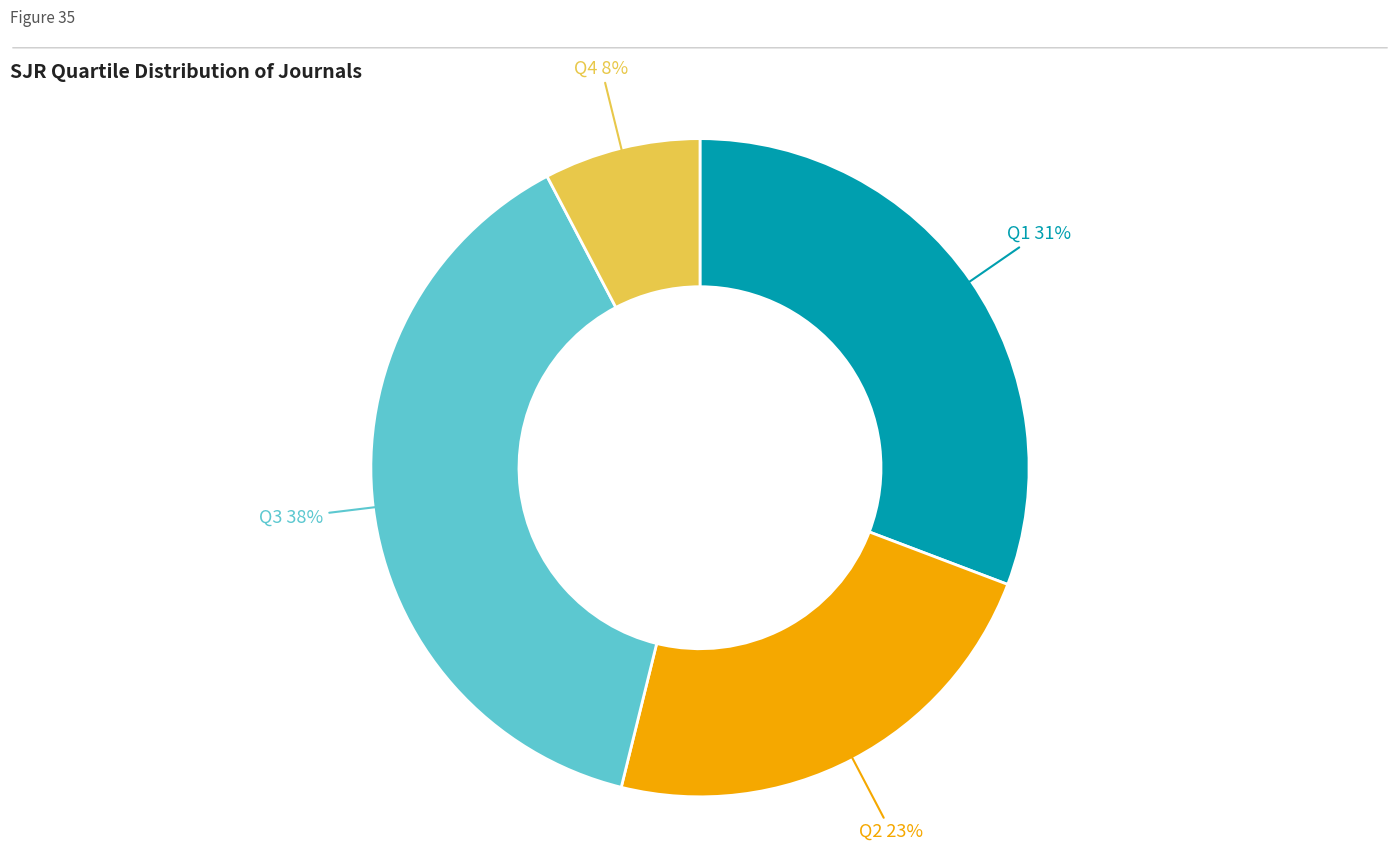

To the nearest percent, what is the average slice percentage?

25%